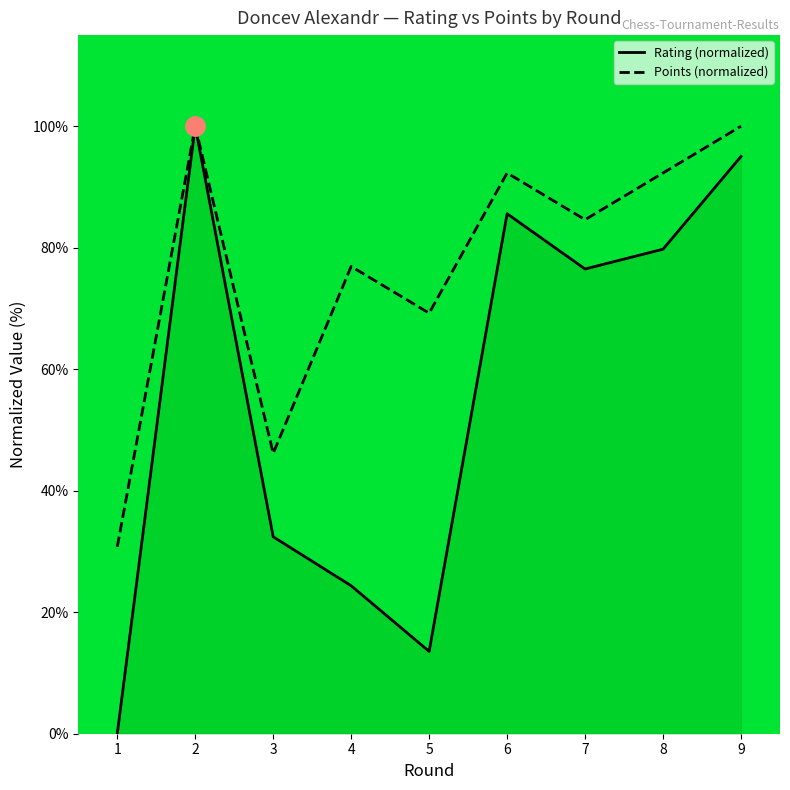

At which category does Rating (normalized) reach its first local peak?

2